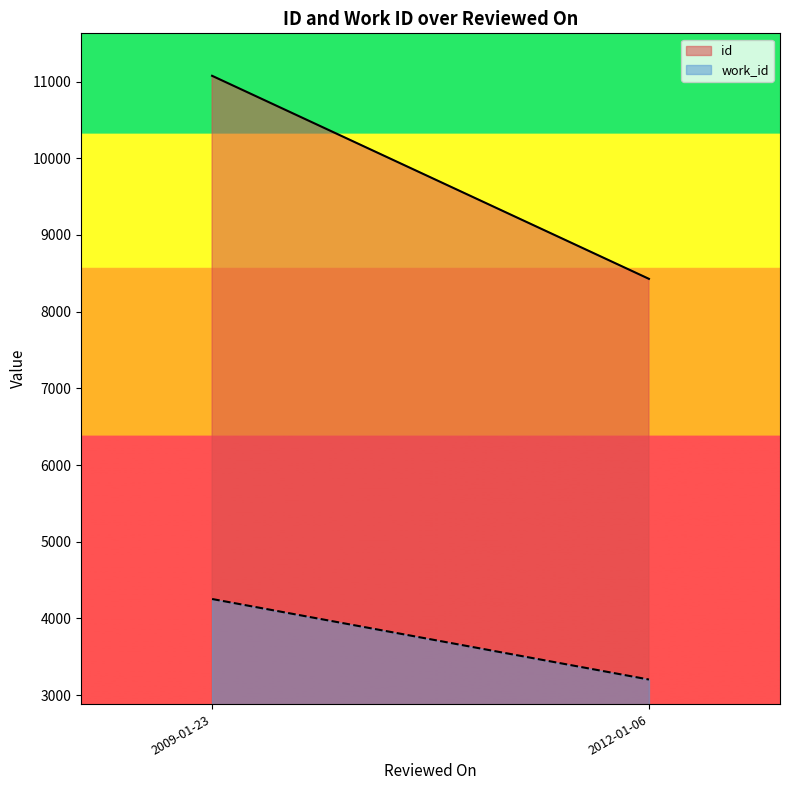

Count the number of categories in the chart.

2